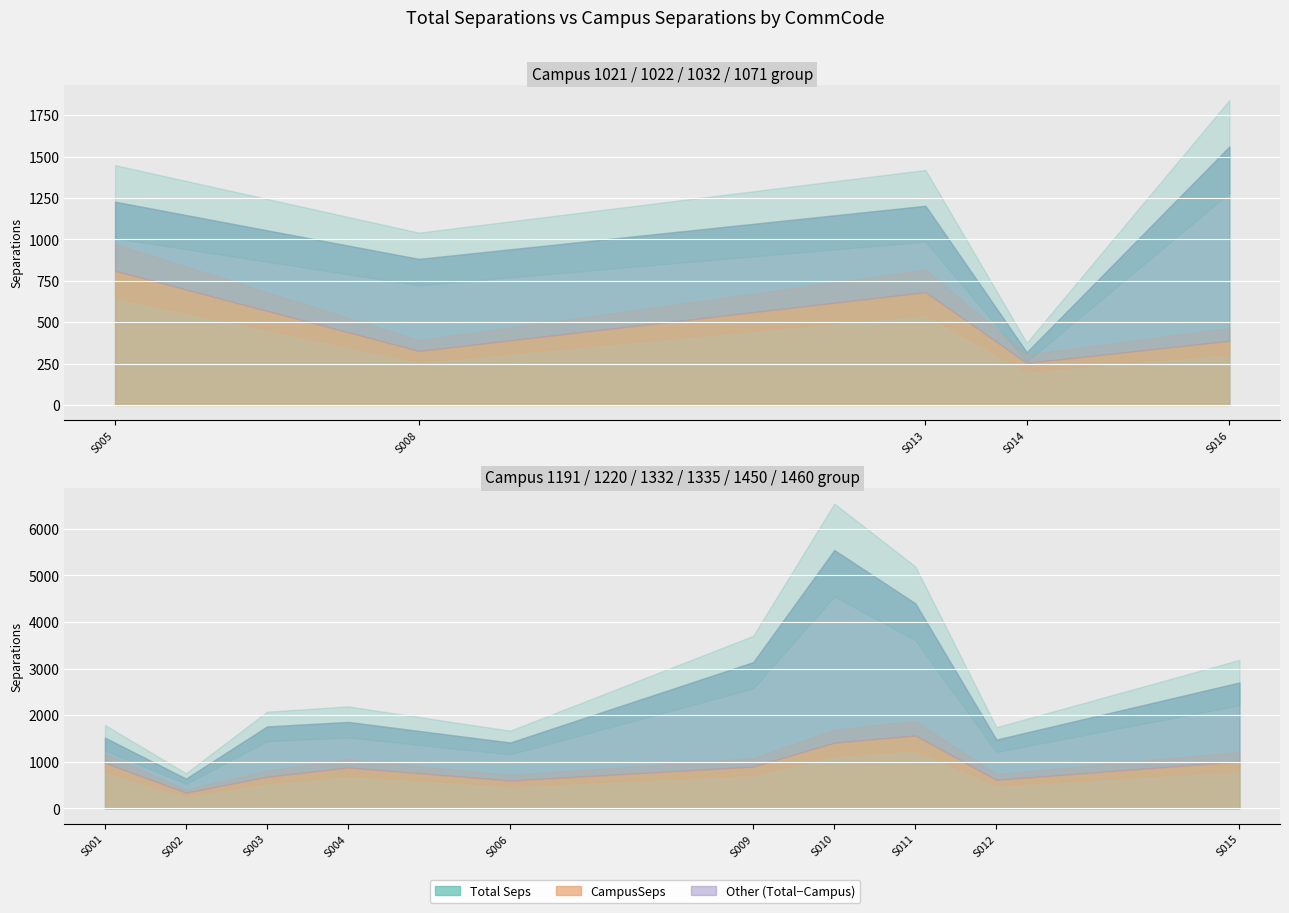

At how many categories does at least one series exceed 1311?

3